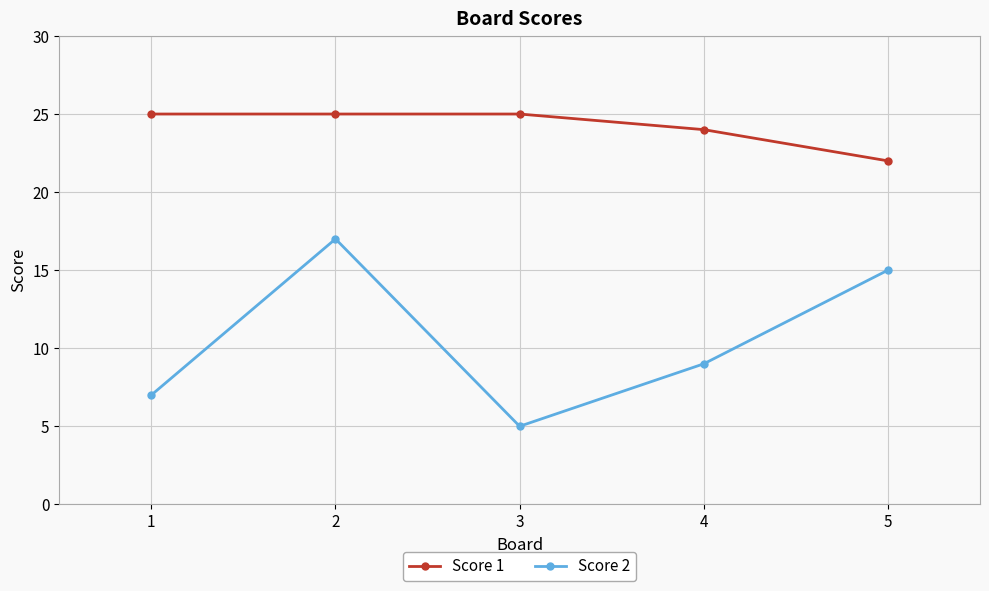

How many data points does each series have?

5